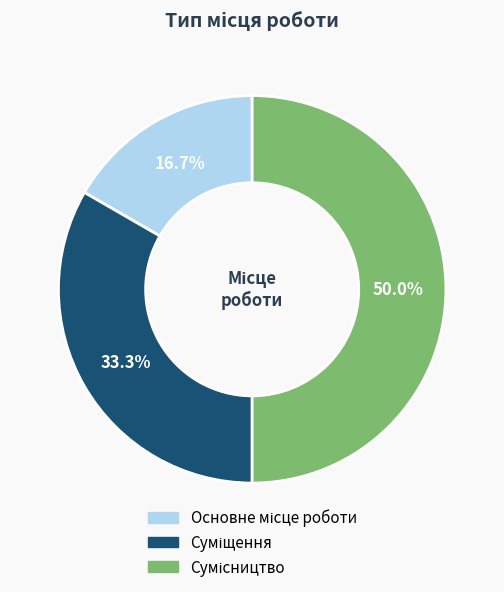

True or false: Сумісництво accounts for 50% of the total.

True